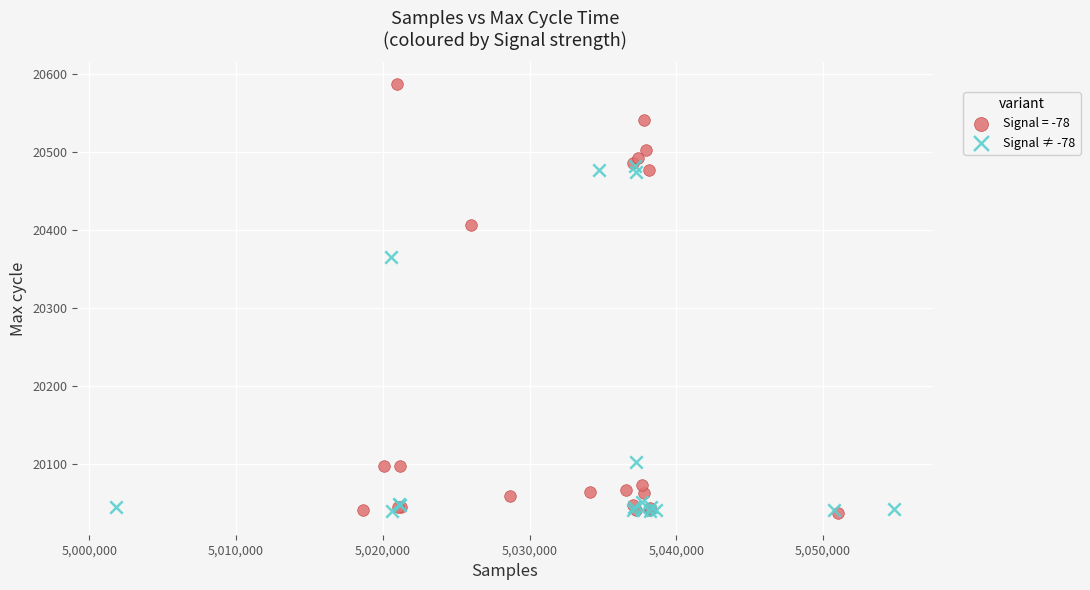

Which series has the largest Y range (max minus min)?

Signal = -78